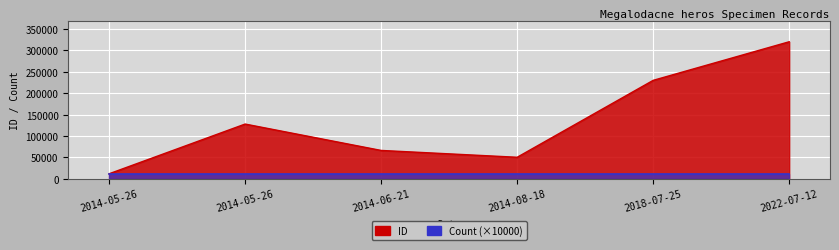

Does the chart display data point markers on the line(s)?

No